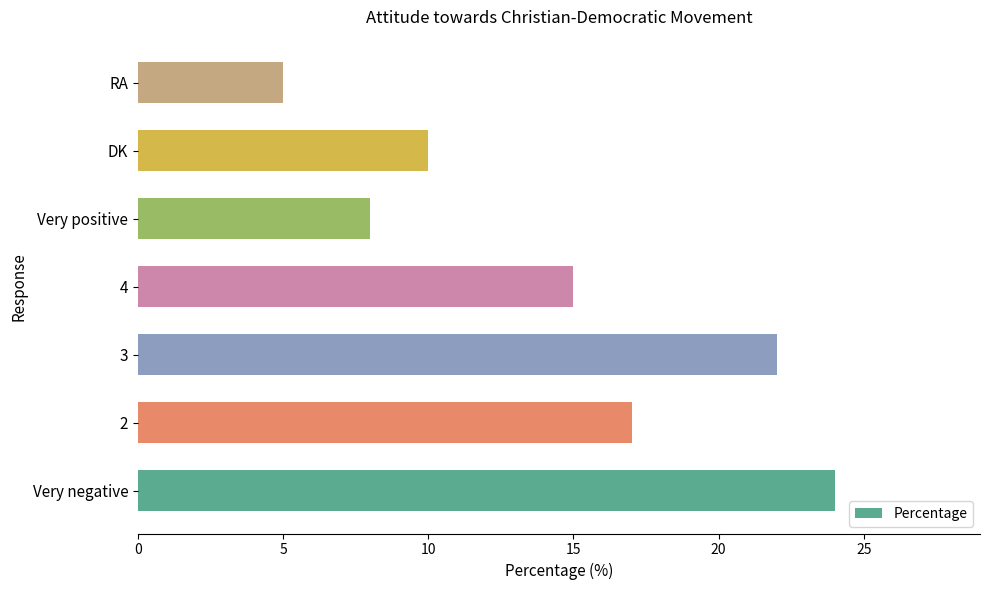

The chart shows a value of 15 at 4. True or false?

True